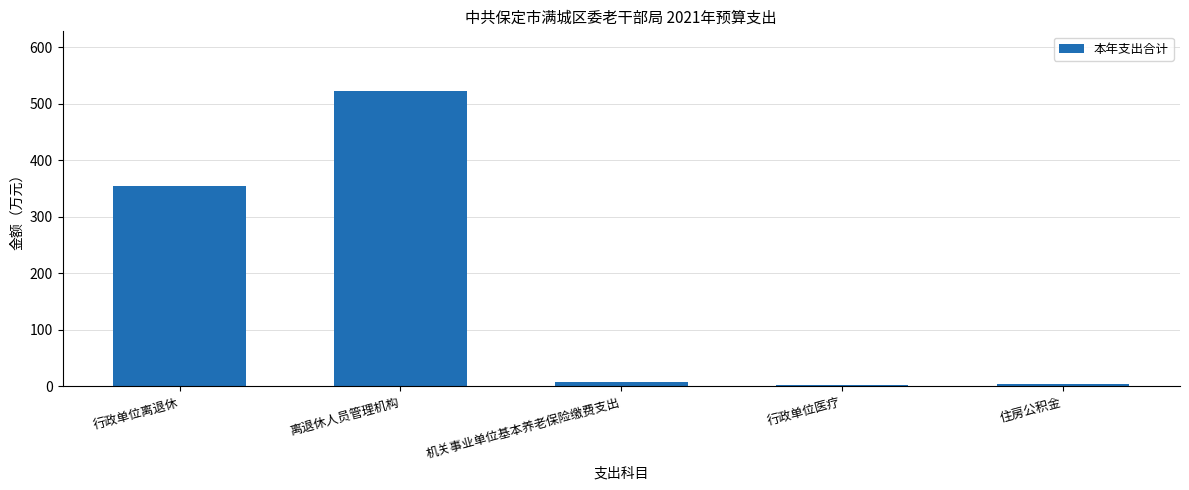

Read the value at 离退休人员管理机构.

523.8